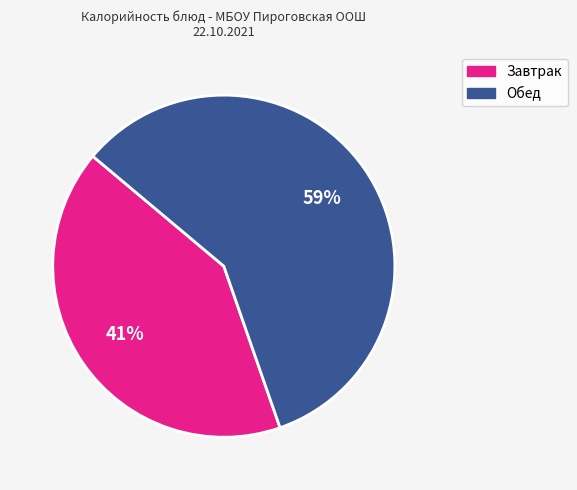

Rank the categories by value from highest to lowest.

Обед, Завтрак